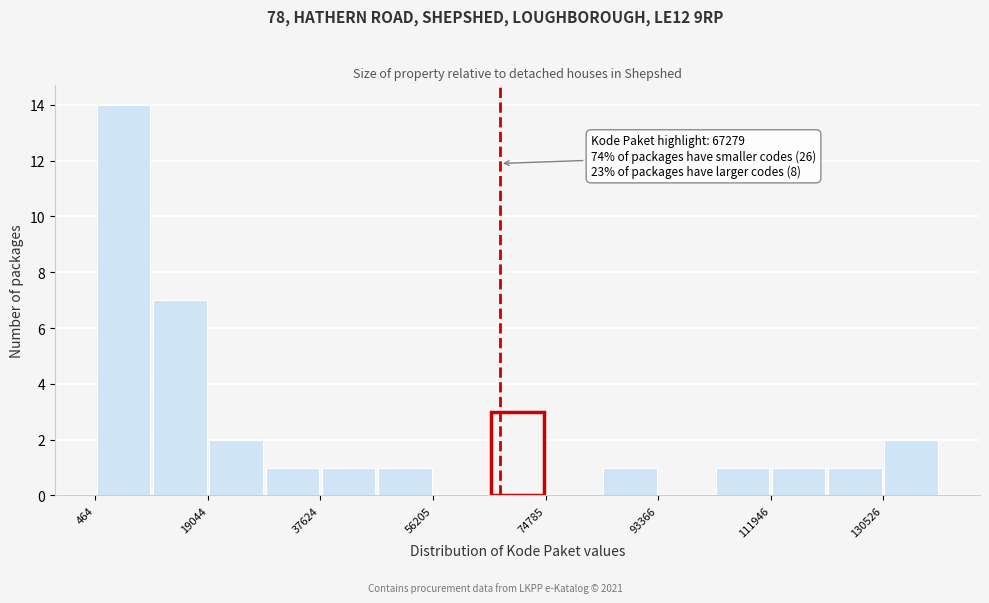

Which range on the x-axis has the tallest bar?

0 to 10000